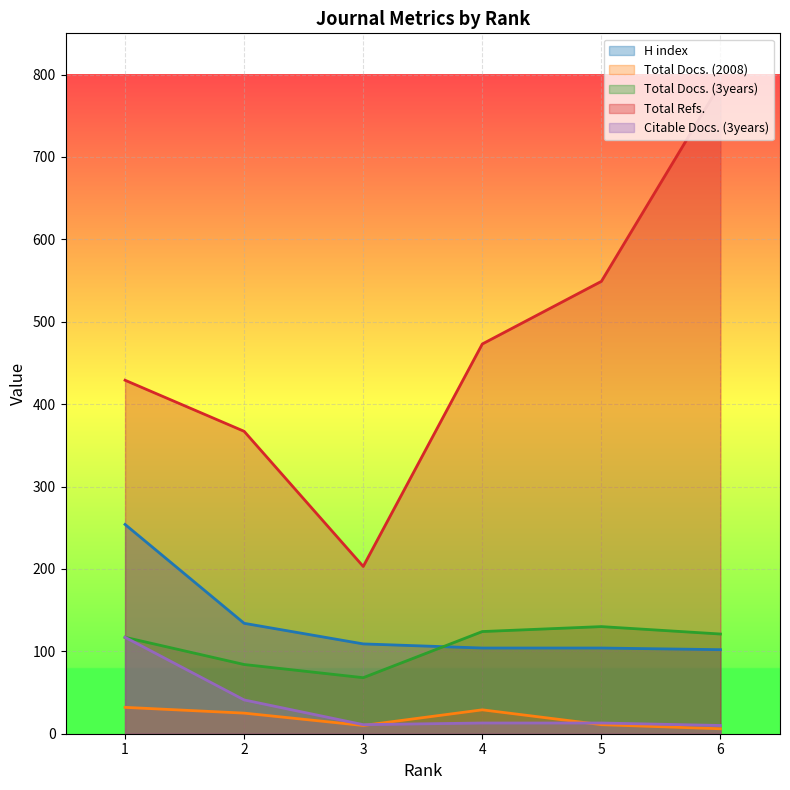

Which series has the widest spread of values?

Total Refs.